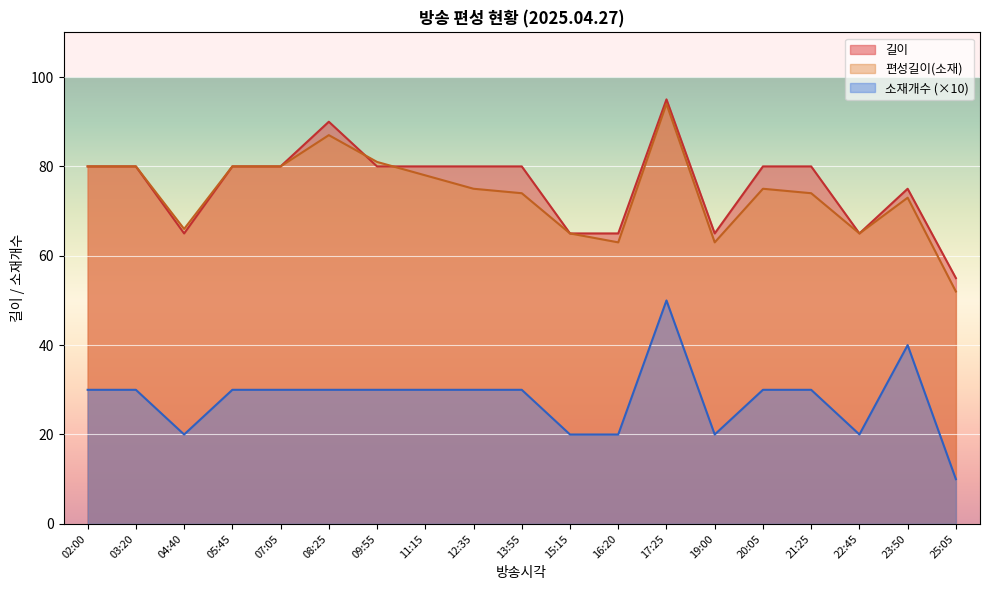

How many intersections are there between 편성길이(소재) and 길이?

2